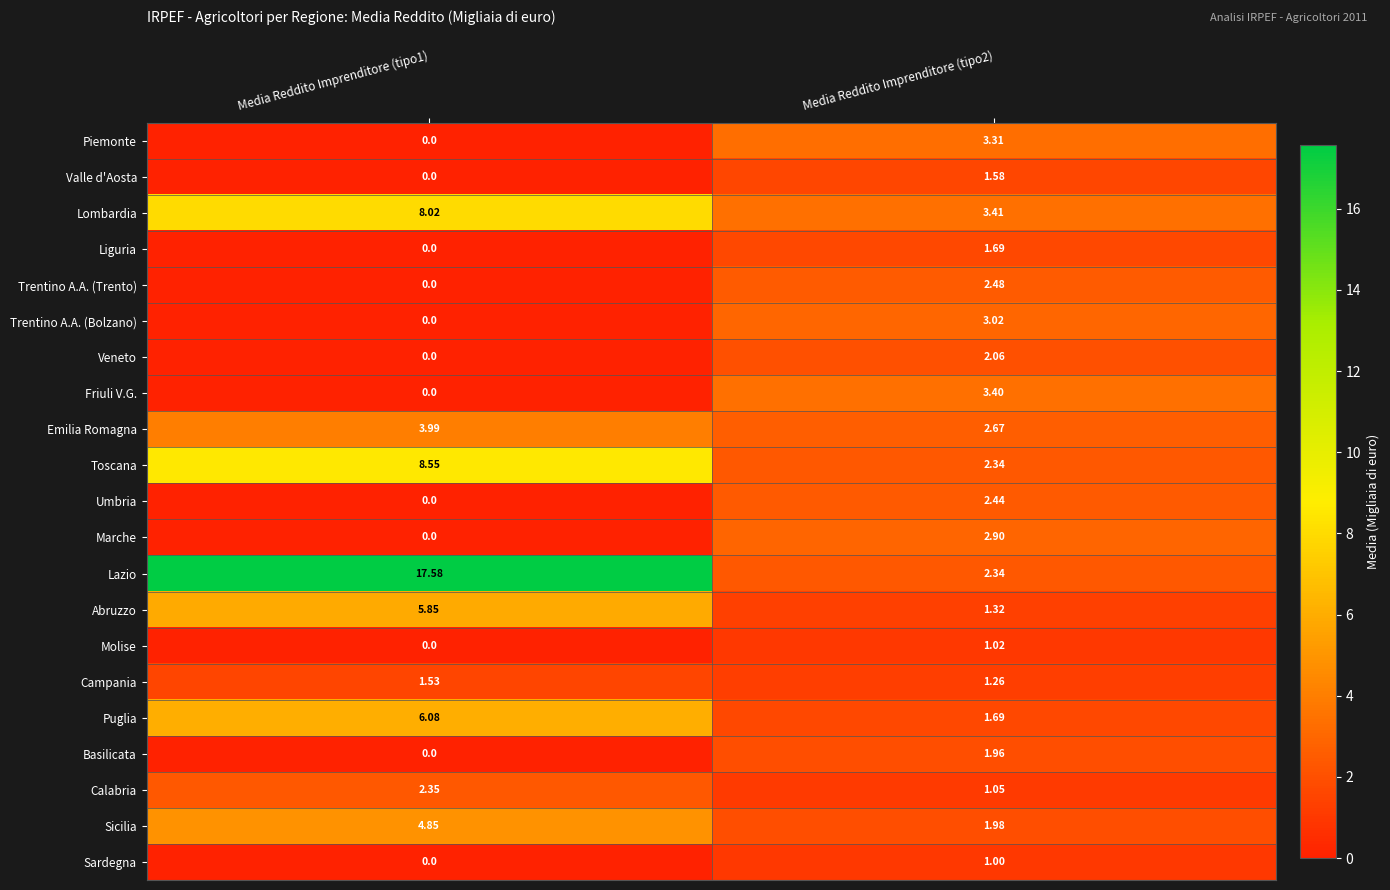

What is the total value across all series at Media Reddito Imprenditore (tipo2)?

44.9